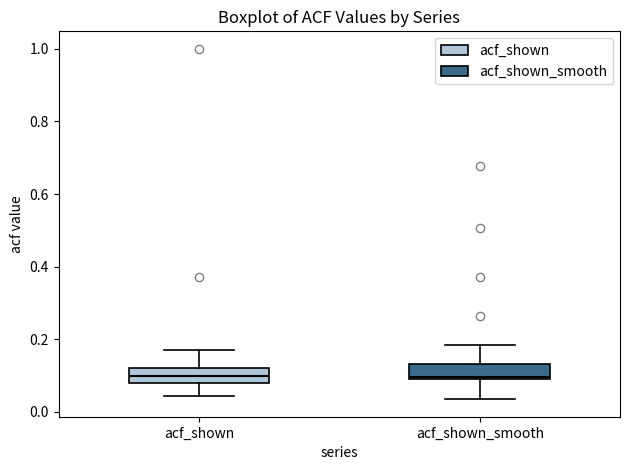

Where is the lower edge of the box for acf_shown on the y-axis? The values are not printed on the chart, so give them approximately, as read against the axis.

0.08